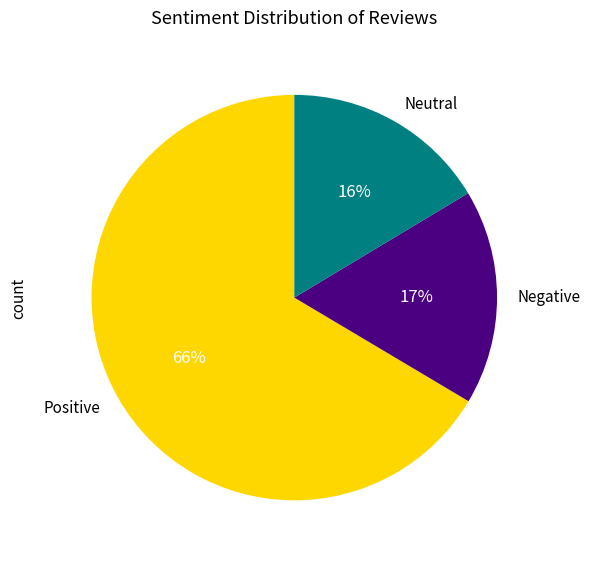

How many segments does this pie chart have?

3